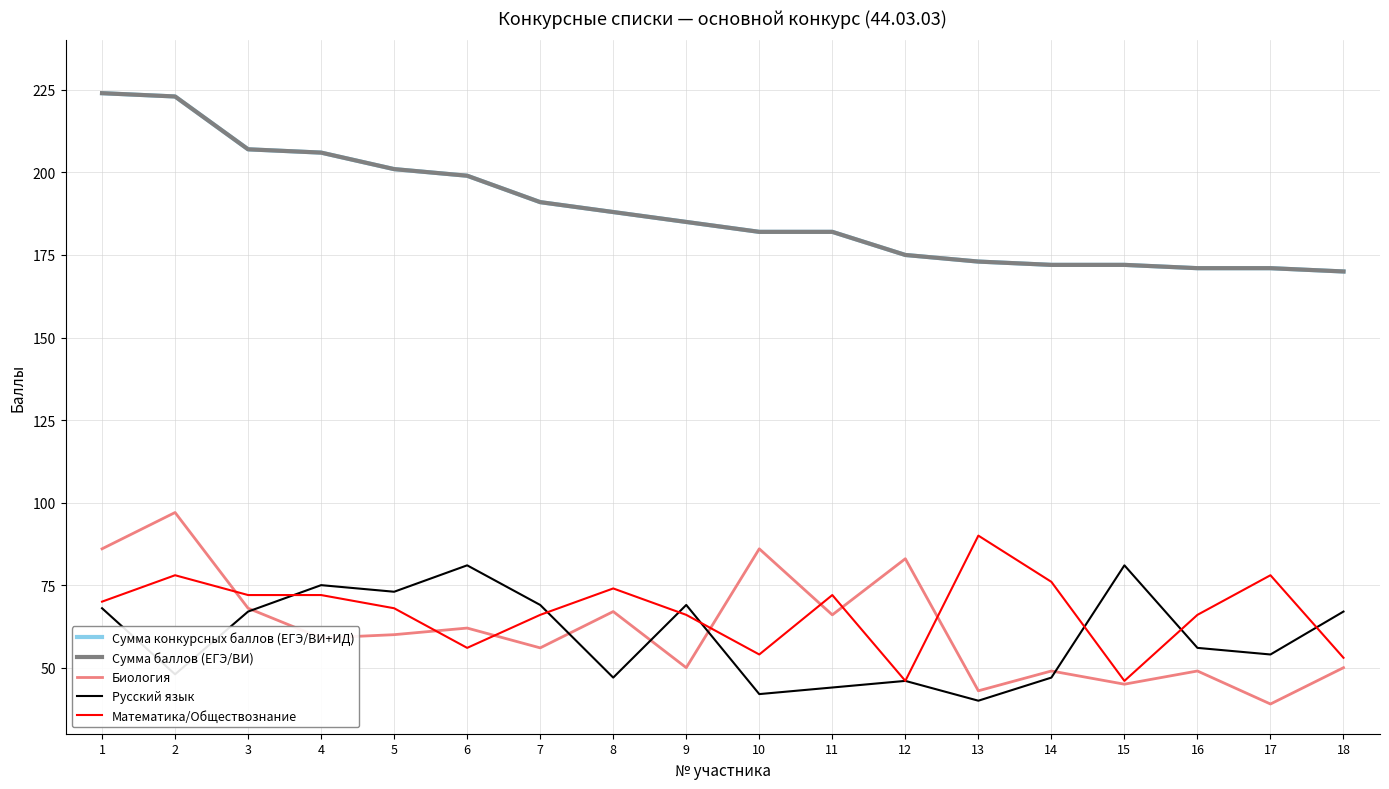

How many interior local valleys does the Математика/Обществознание series have?

4